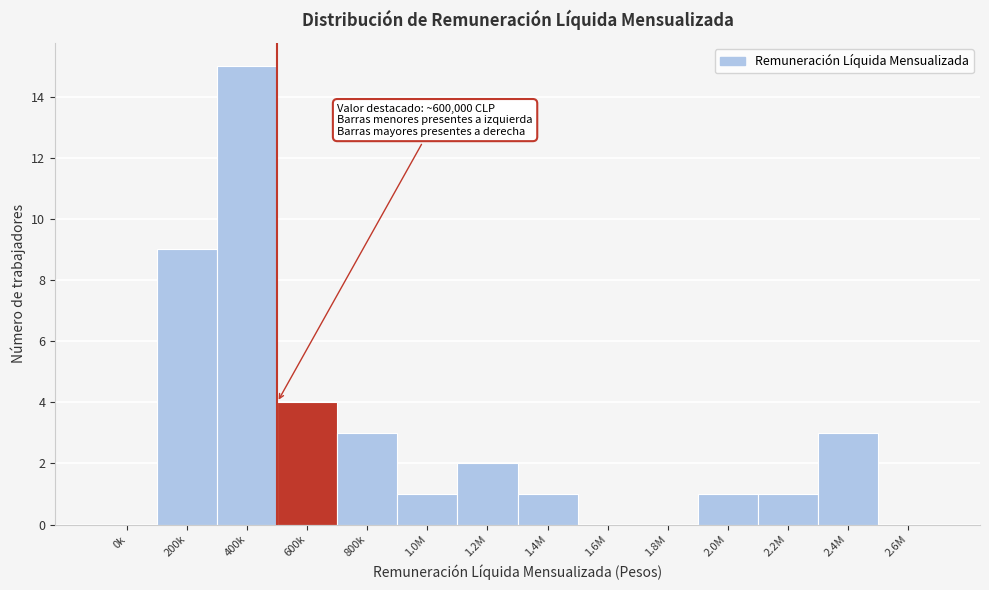

Reading left to right, list all the values displayed in this chart.

0k=0	200k=9	400k=15	600k=4	800k=3	1.0M=1	1.2M=2	1.4M=1	1.6M=0	1.8M=0	2.0M=1	2.2M=1	2.4M=3	2.6M=0